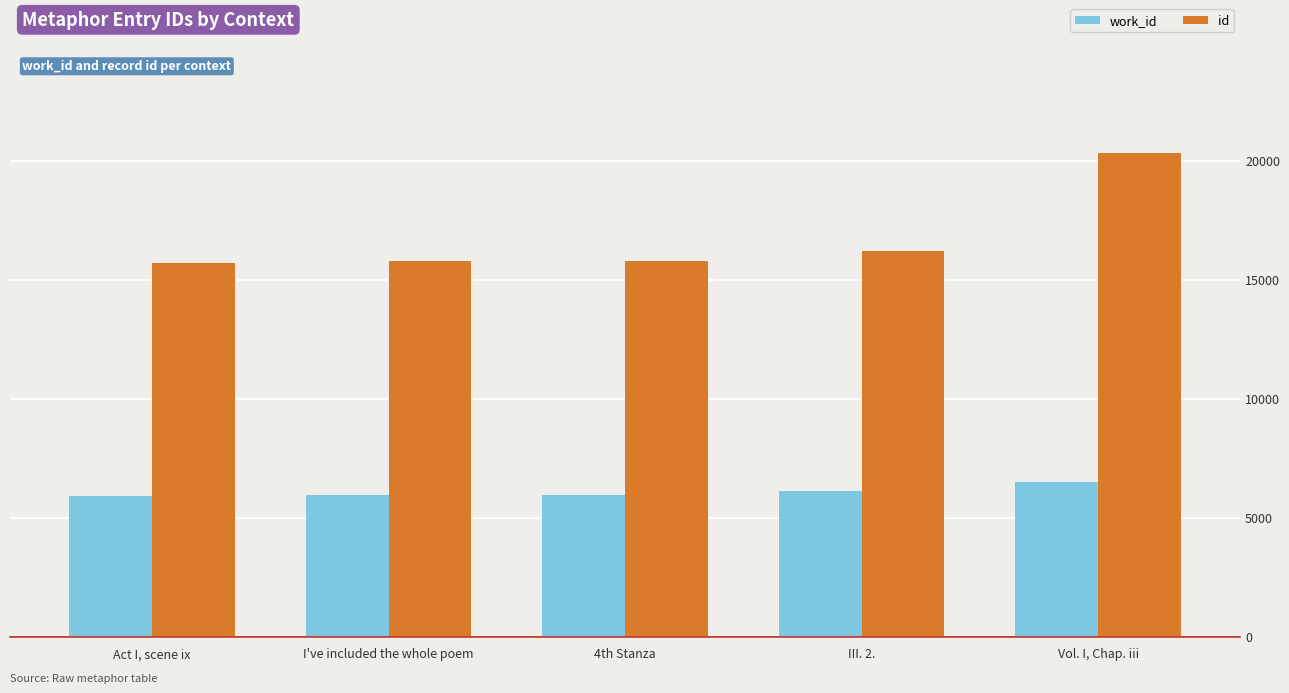

True or false: work_id has a value of 3018 at I've included the whole poem.

False